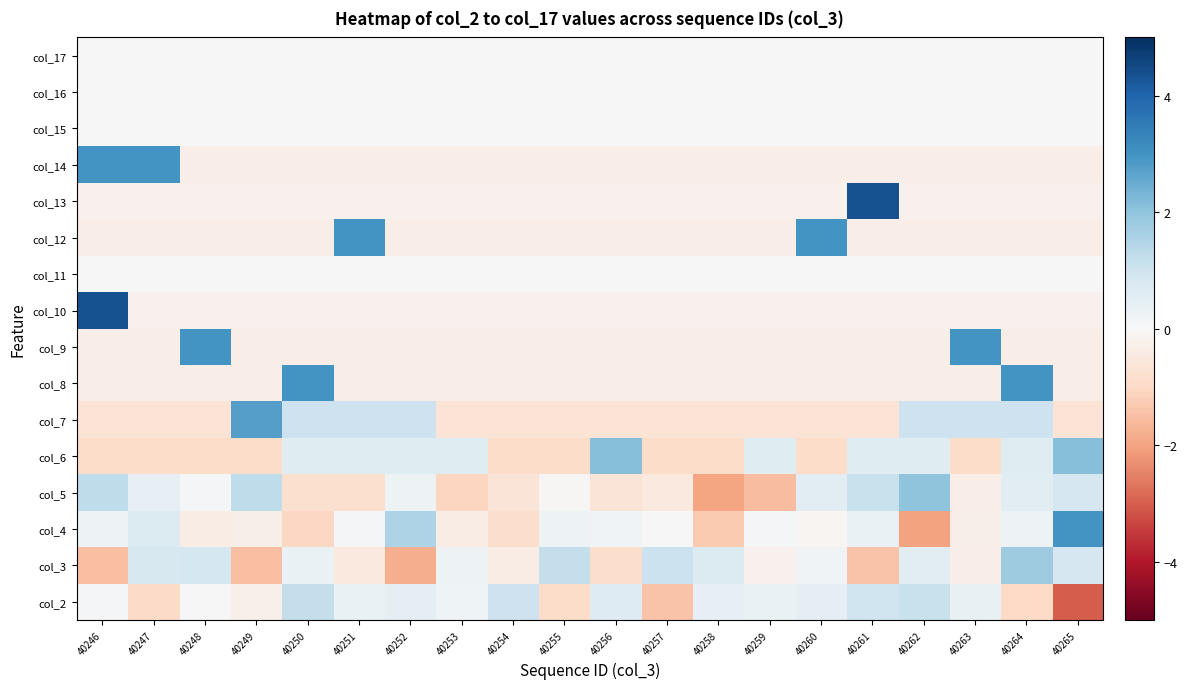

Reading left to right, what are all the values shown in this chart?

col_2: 40246=0.1	40247=-1.0	40248=0.0	40249=-0.3	40250=1.2	40251=0.3	40252=0.4	40253=0.2	40254=1.0	40255=-0.9	40256=0.6	40257=-1.4	40258=0.4	40259=0.3	40260=0.5	40261=1.0	40262=1.1	40263=0.4	40264=-1.0	40265=-3.0
col_3: 40246=-1.5	40247=0.8	40248=0.9	40249=-1.5	40250=0.3	40251=-0.5	40252=-1.8	40253=0.2	40254=-0.4	40255=1.2	40256=-0.9	40257=1.1	40258=0.7	40259=-0.2	40260=0.2	40261=-1.4	40262=0.5	40263=-0.3	40264=1.8	40265=0.9
col_4: 40246=0.2	40247=0.7	40248=-0.4	40249=-0.3	40250=-1.0	40251=0.1	40252=1.5	40253=-0.4	40254=-0.9	40255=0.3	40256=0.2	40257=-0.0	40258=-1.3	40259=0.1	40260=-0.1	40261=0.3	40262=-2.0	40263=-0.3	40264=0.2	40265=3.0
col_5: 40246=1.3	40247=0.4	40248=0.1	40249=1.3	40250=-0.8	40251=-0.8	40252=0.2	40253=-1.1	40254=-0.6	40255=-0.1	40256=-0.6	40257=-0.5	40258=-2.0	40259=-1.5	40260=0.5	40261=1.1	40262=2.0	40263=-0.3	40264=0.5	40265=0.8
col_6: 40246=-0.9	40247=-0.9	40248=-0.9	40249=-0.9	40250=0.6	40251=0.6	40252=0.6	40253=0.6	40254=-0.9	40255=-0.9	40256=2.1	40257=-0.9	40258=-0.9	40259=0.6	40260=-0.9	40261=0.6	40262=0.6	40263=-0.9	40264=0.6	40265=2.1
col_7: 40246=-0.7	40247=-0.7	40248=-0.7	40249=2.7	40250=1.0	40251=1.0	40252=1.0	40253=-0.7	40254=-0.7	40255=-0.7	40256=-0.7	40257=-0.7	40258=-0.7	40259=-0.7	40260=-0.7	40261=-0.7	40262=1.0	40263=1.0	40264=1.0	40265=-0.7
col_8: 40246=-0.3	40247=-0.3	40248=-0.3	40249=-0.3	40250=3.0	40251=-0.3	40252=-0.3	40253=-0.3	40254=-0.3	40255=-0.3	40256=-0.3	40257=-0.3	40258=-0.3	40259=-0.3	40260=-0.3	40261=-0.3	40262=-0.3	40263=-0.3	40264=3.0	40265=-0.3
col_9: 40246=-0.3	40247=-0.3	40248=3.0	40249=-0.3	40250=-0.3	40251=-0.3	40252=-0.3	40253=-0.3	40254=-0.3	40255=-0.3	40256=-0.3	40257=-0.3	40258=-0.3	40259=-0.3	40260=-0.3	40261=-0.3	40262=-0.3	40263=3.0	40264=-0.3	40265=-0.3
col_10: 40246=4.4	40247=-0.2	40248=-0.2	40249=-0.2	40250=-0.2	40251=-0.2	40252=-0.2	40253=-0.2	40254=-0.2	40255=-0.2	40256=-0.2	40257=-0.2	40258=-0.2	40259=-0.2	40260=-0.2	40261=-0.2	40262=-0.2	40263=-0.2	40264=-0.2	40265=-0.2
col_11: 40246=0.0	40247=0.0	40248=0.0	40249=0.0	40250=0.0	40251=0.0	40252=0.0	40253=0.0	40254=0.0	40255=0.0	40256=0.0	40257=0.0	40258=0.0	40259=0.0	40260=0.0	40261=0.0	40262=0.0	40263=0.0	40264=0.0	40265=0.0
col_12: 40246=-0.3	40247=-0.3	40248=-0.3	40249=-0.3	40250=-0.3	40251=3.0	40252=-0.3	40253=-0.3	40254=-0.3	40255=-0.3	40256=-0.3	40257=-0.3	40258=-0.3	40259=-0.3	40260=3.0	40261=-0.3	40262=-0.3	40263=-0.3	40264=-0.3	40265=-0.3
col_13: 40246=-0.2	40247=-0.2	40248=-0.2	40249=-0.2	40250=-0.2	40251=-0.2	40252=-0.2	40253=-0.2	40254=-0.2	40255=-0.2	40256=-0.2	40257=-0.2	40258=-0.2	40259=-0.2	40260=-0.2	40261=4.4	40262=-0.2	40263=-0.2	40264=-0.2	40265=-0.2
col_14: 40246=3.0	40247=3.0	40248=-0.3	40249=-0.3	40250=-0.3	40251=-0.3	40252=-0.3	40253=-0.3	40254=-0.3	40255=-0.3	40256=-0.3	40257=-0.3	40258=-0.3	40259=-0.3	40260=-0.3	40261=-0.3	40262=-0.3	40263=-0.3	40264=-0.3	40265=-0.3
col_15: 40246=0.0	40247=0.0	40248=0.0	40249=0.0	40250=0.0	40251=0.0	40252=0.0	40253=0.0	40254=0.0	40255=0.0	40256=0.0	40257=0.0	40258=0.0	40259=0.0	40260=0.0	40261=0.0	40262=0.0	40263=0.0	40264=0.0	40265=0.0
col_16: 40246=0.0	40247=0.0	40248=0.0	40249=0.0	40250=0.0	40251=0.0	40252=0.0	40253=0.0	40254=0.0	40255=0.0	40256=0.0	40257=0.0	40258=0.0	40259=0.0	40260=0.0	40261=0.0	40262=0.0	40263=0.0	40264=0.0	40265=0.0
col_17: 40246=0.0	40247=0.0	40248=0.0	40249=0.0	40250=0.0	40251=0.0	40252=0.0	40253=0.0	40254=0.0	40255=0.0	40256=0.0	40257=0.0	40258=0.0	40259=0.0	40260=0.0	40261=0.0	40262=0.0	40263=0.0	40264=0.0	40265=0.0